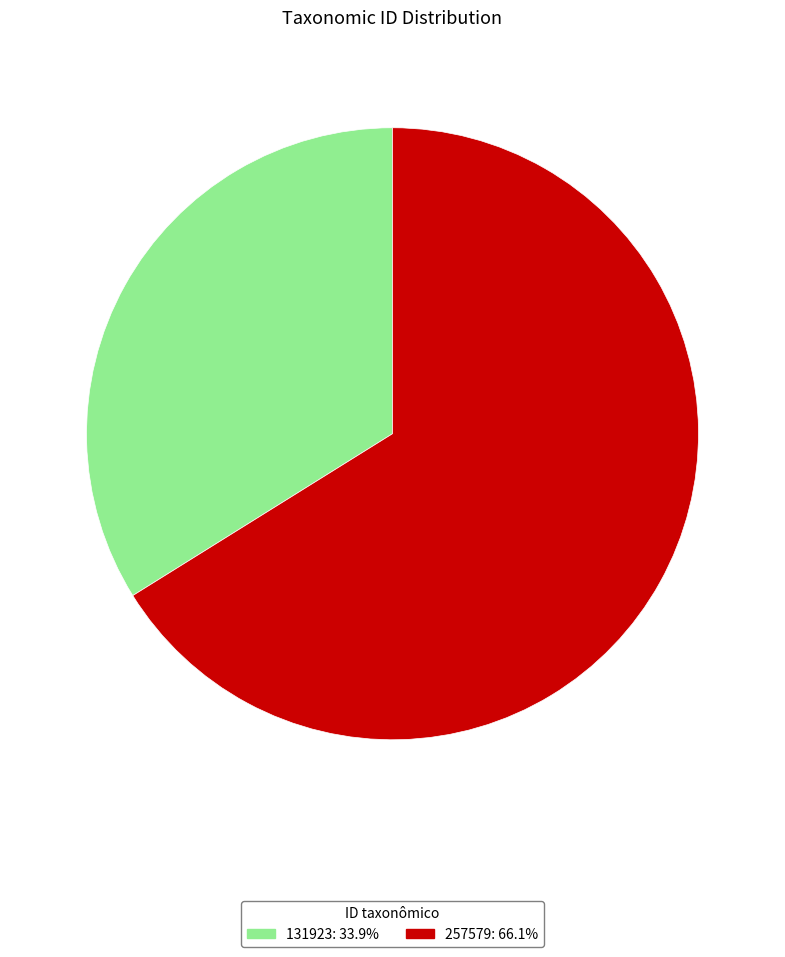

How many segments does this pie chart have?

2